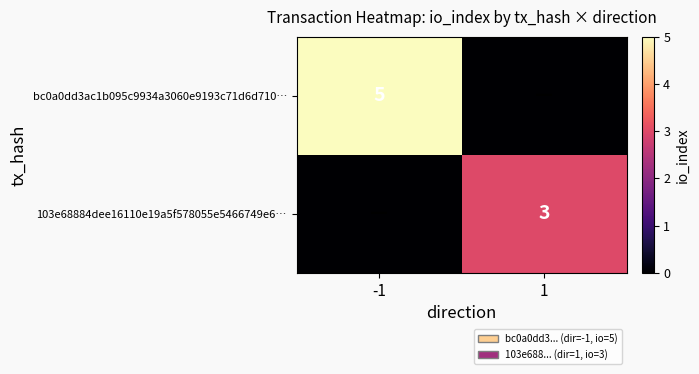

True or false: 103e68884dee16110e19a5f578055e5466749e6… has a value of 3 at 1.

True